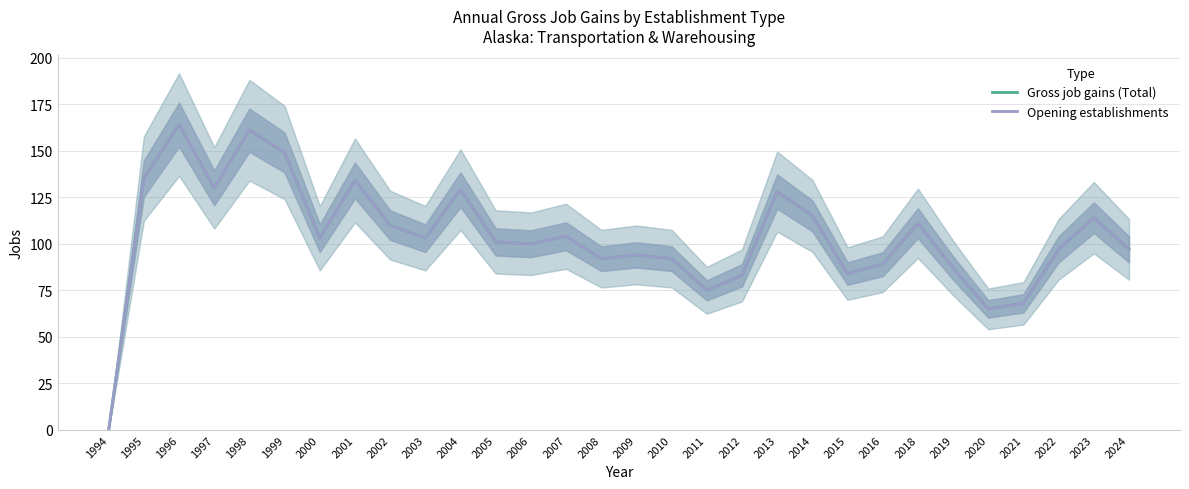

True or false: Opening establishments and Gross job gains (Total) intersect in this chart.

False